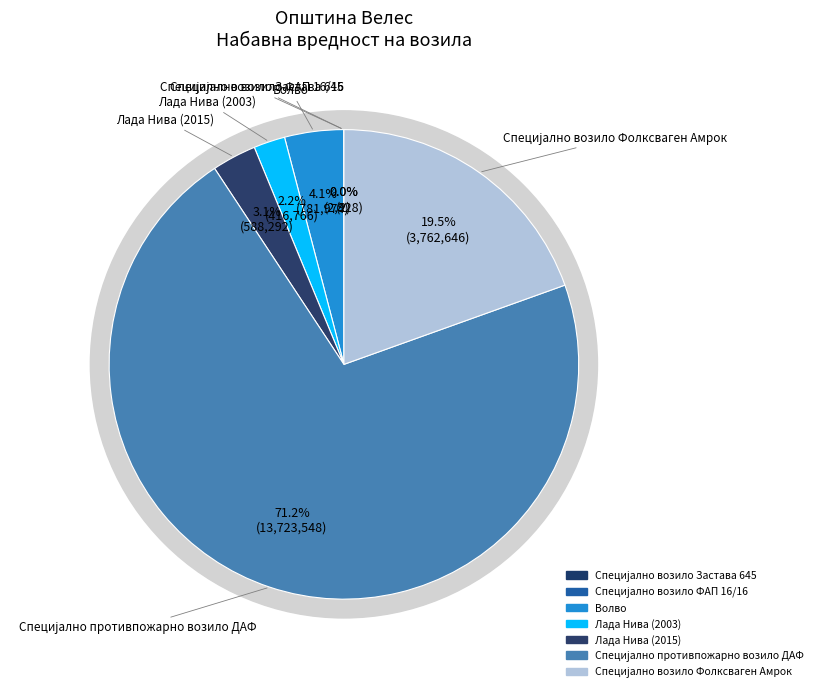

Is it true that Волво is 1% of the pie?

False